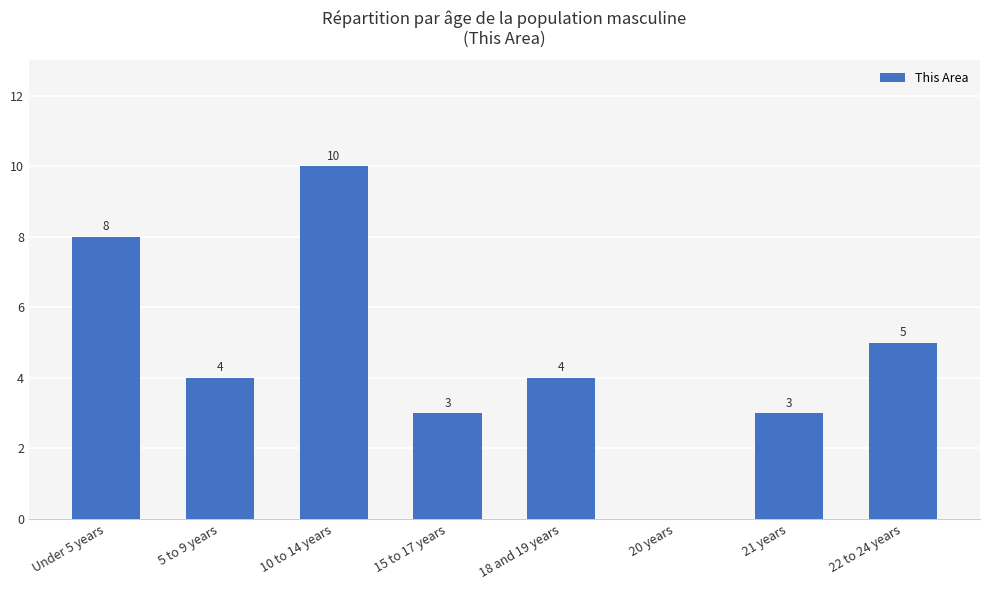

What is the change in value from Under 5 years to 20 years?

-8